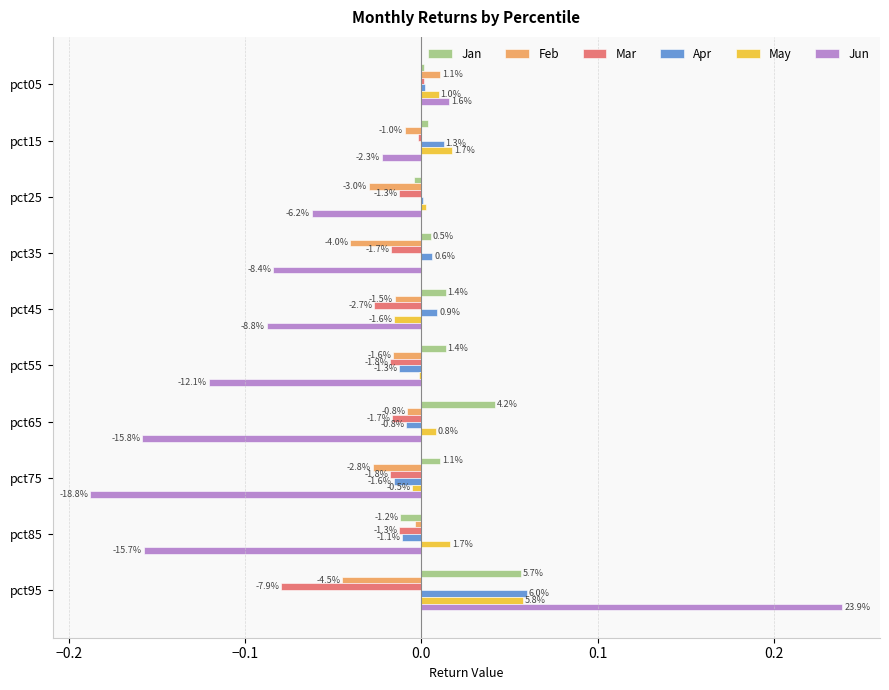

What are all the series names shown in the legend?

Jan, Feb, Mar, Apr, May, Jun